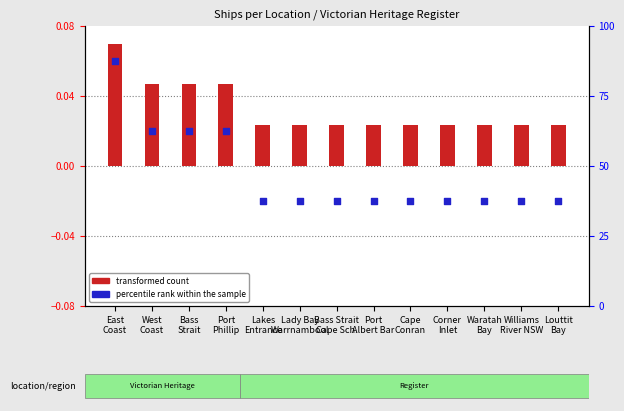

Which series has the widest spread of Y values?

percentile rank within the sample